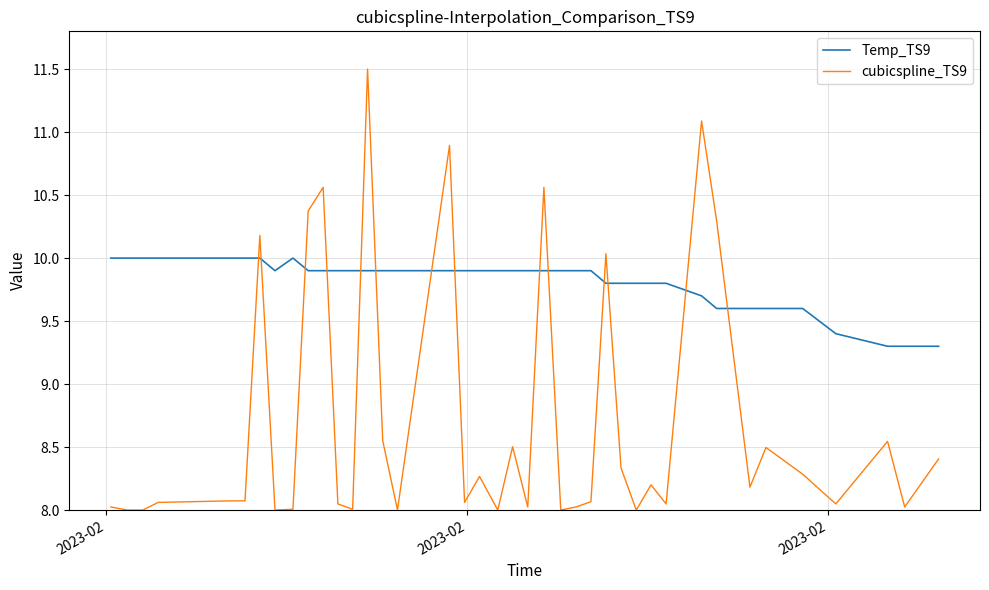

Which series has the largest total across all categories?

Temp_TS9